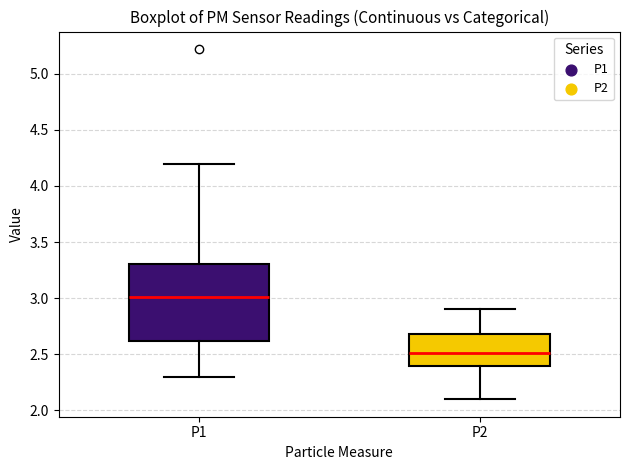

Which box's median line is the highest?

P1